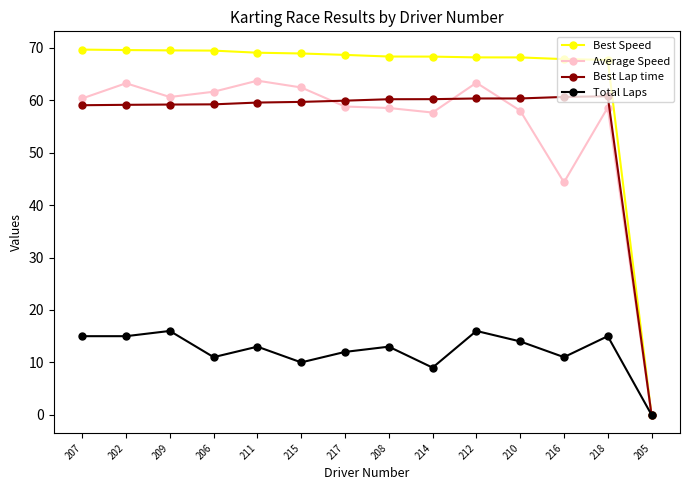

What is the difference between the second highest and second lowest values in the Average Speed series?

19.0